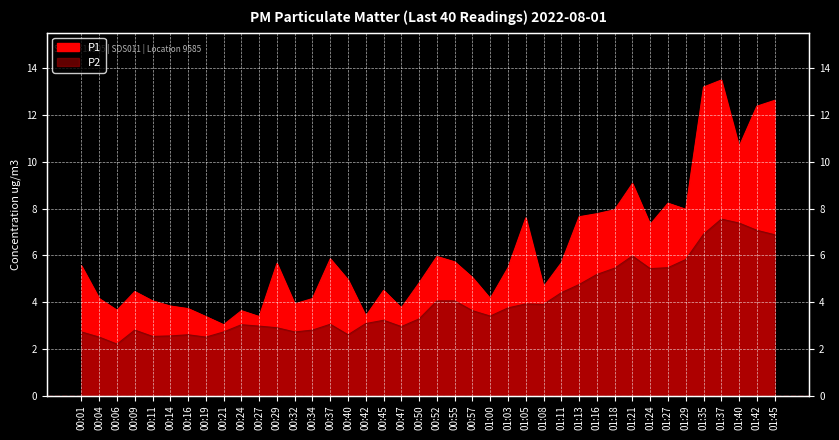

In P2, how many points are higher than both neighbors (excluding endpoints)?

8